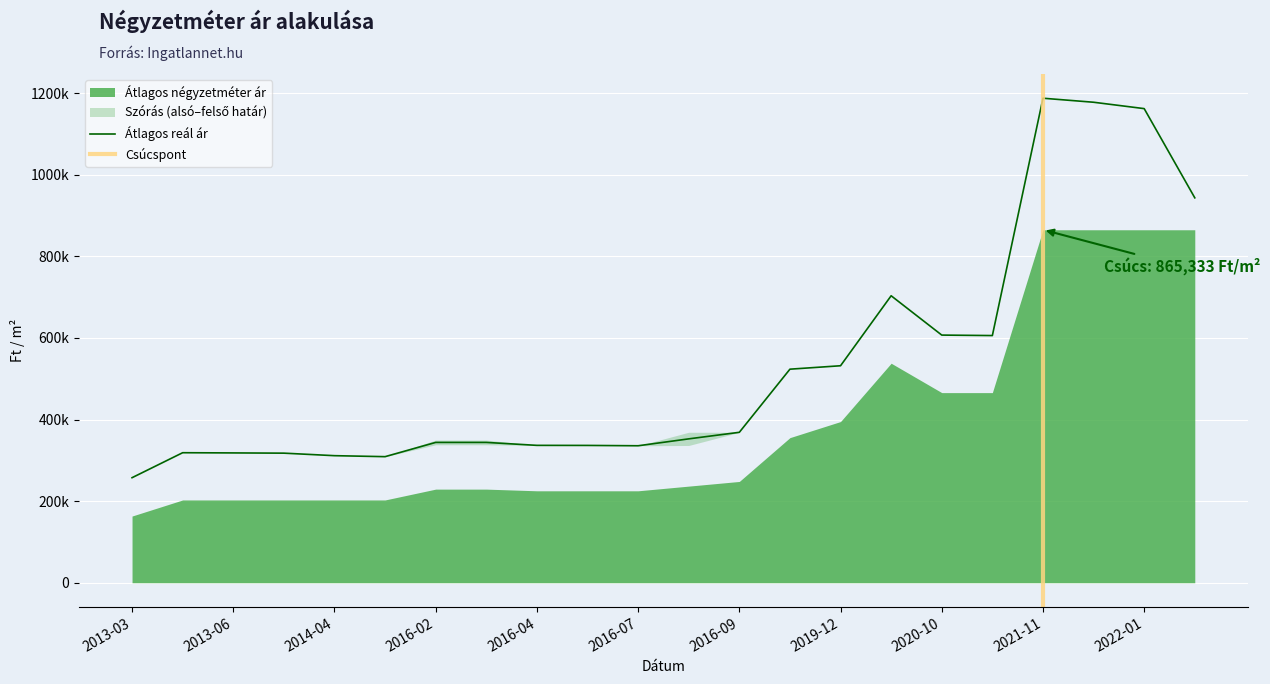

What is the sum of the Átlagos reál ár values at 2022-01 and 2019-12?

1694286